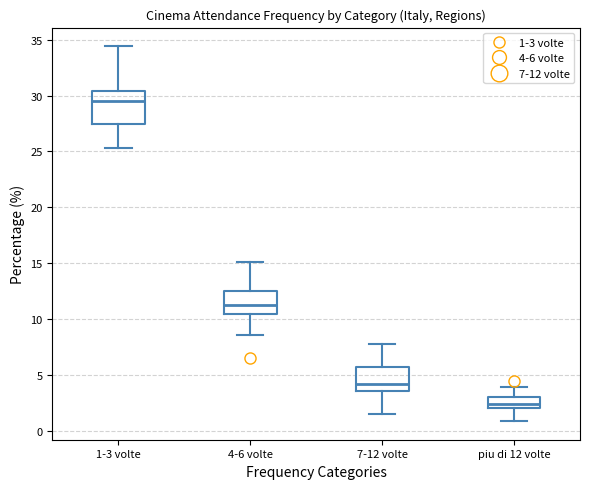

Reading left to right, transcribe this box plot: for each box, give where its median line is, the range the box spans, and where its two whiskers end, as read against the y-axis. The values are not printed on the chart, so give them approximately, as read against the axis.

1-3 volte: median 29.5, box 27.5 to 30.5, whiskers 25.5 to 34.5
4-6 volte: median 11.5, box 10.5 to 12.5, whiskers 8.5 to 15.0
7-12 volte: median 4.0, box 3.5 to 5.5, whiskers 1.5 to 8.0
piu di 12 volte: median 2.5, box 2.0 to 3.0, whiskers 1.0 to 4.0